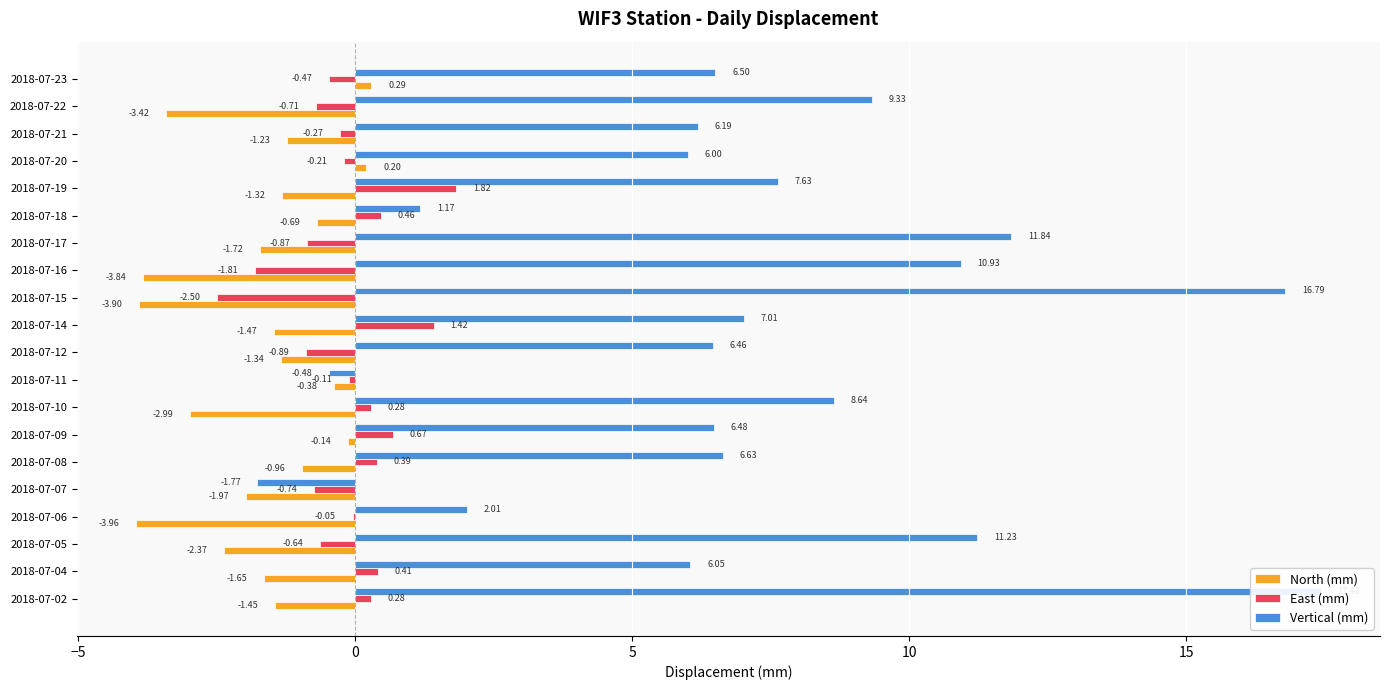

The North (mm) series shows -1.0 at 2018-07-14. True or false?

False